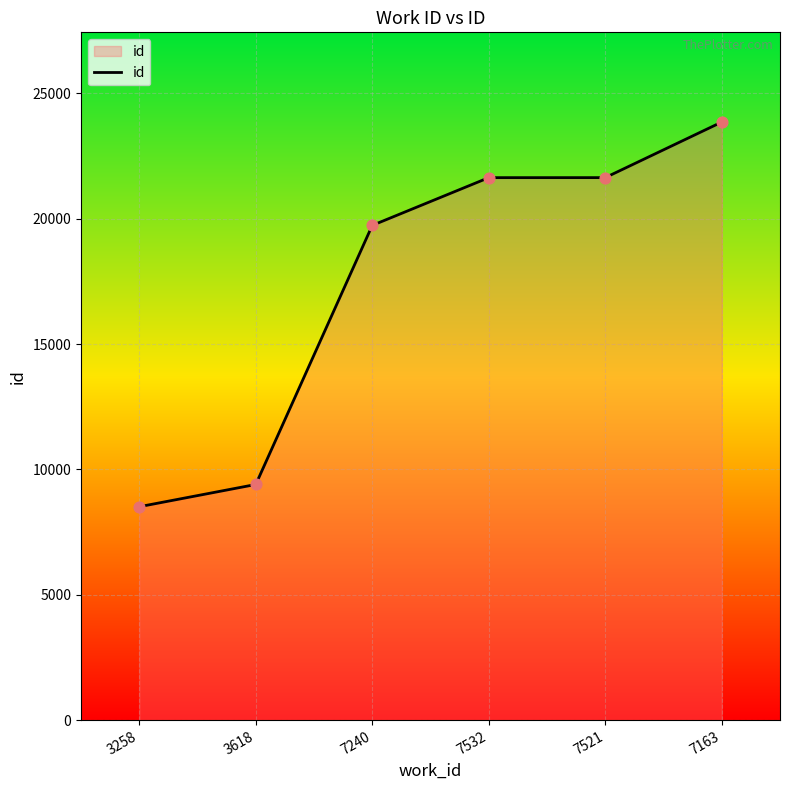

What is the change in value from 3618 to 7532?

+12240